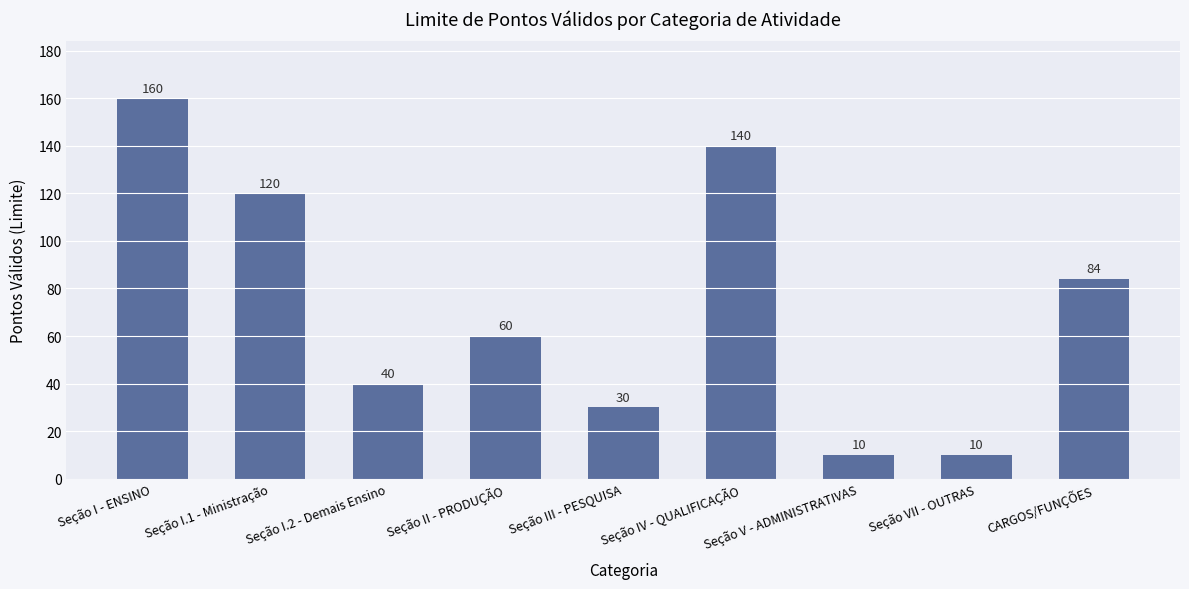

The chart shows a value of 205 at Seção I.1 - Ministração. True or false?

False